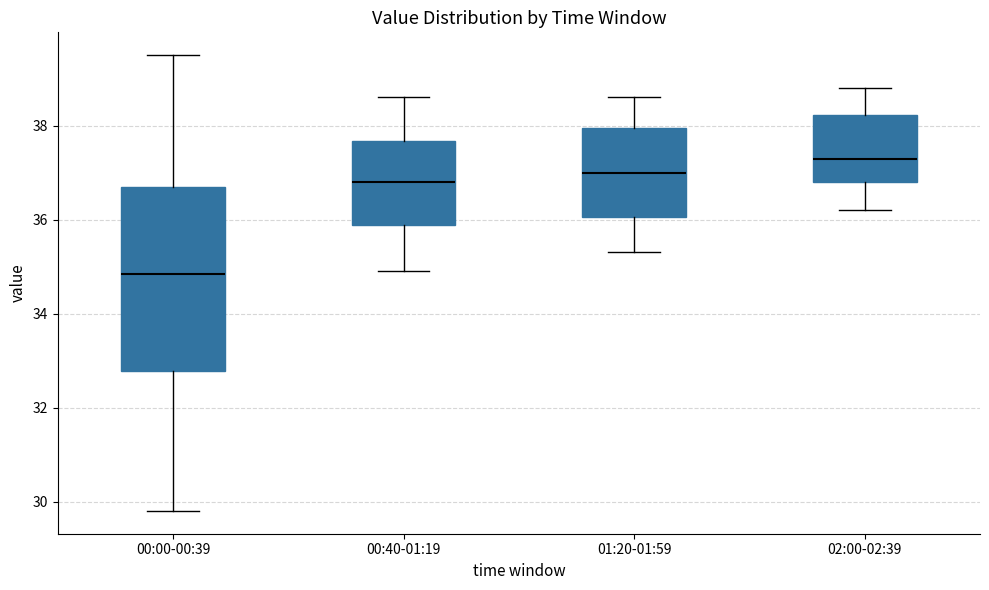

Reading left to right, read every box against the y-axis: the position of its median line, the range the box covers, and the ends of its whiskers. The values are not printed on the chart, so give them approximately, as read against the axis.

00:00-00:39: median 34.8, box 32.8 to 36.8, whiskers 29.8 to 39.6
00:40-01:19: median 36.8, box 35.8 to 37.6, whiskers 35.0 to 38.6
01:20-01:59: median 37.0, box 36.0 to 38.0, whiskers 35.4 to 38.6
02:00-02:39: median 37.4, box 36.8 to 38.2, whiskers 36.2 to 38.8